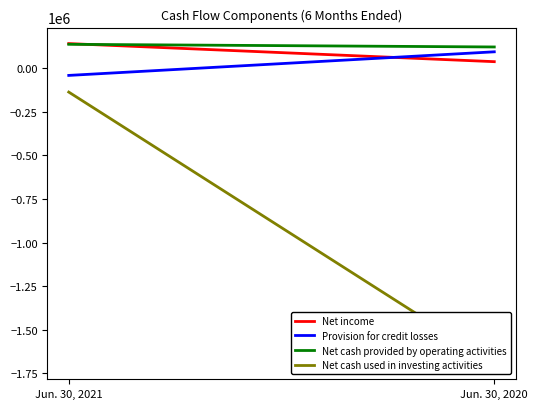

Read the Net income value at Jun. 30, 2021, to the nearest 10.

141570